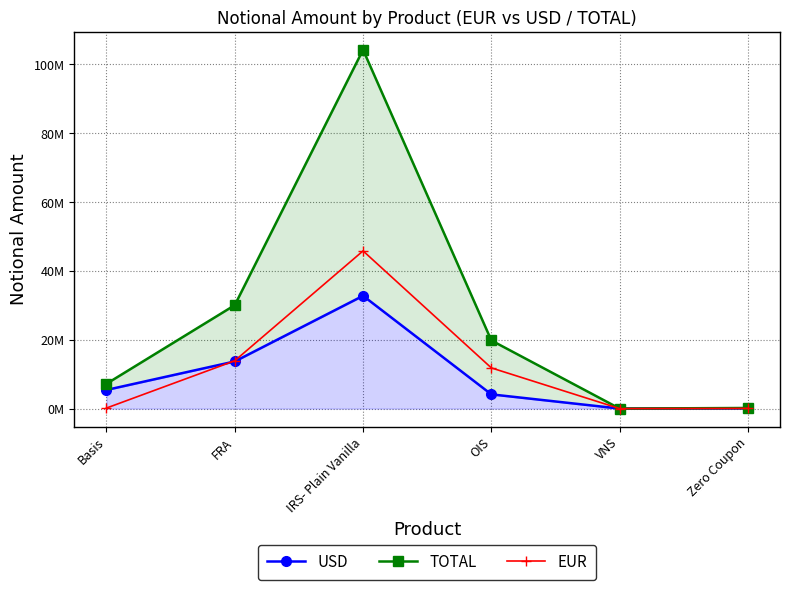

In EUR, how many points are higher than both neighbors (excluding endpoints)?

1